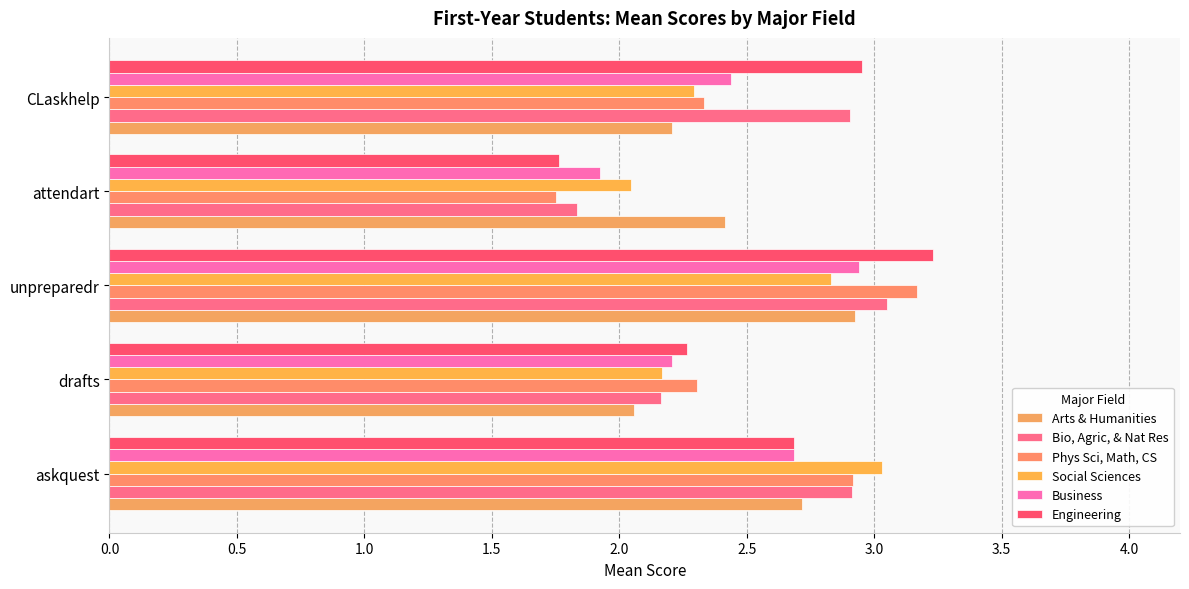

Count the number of categories in the chart.

5